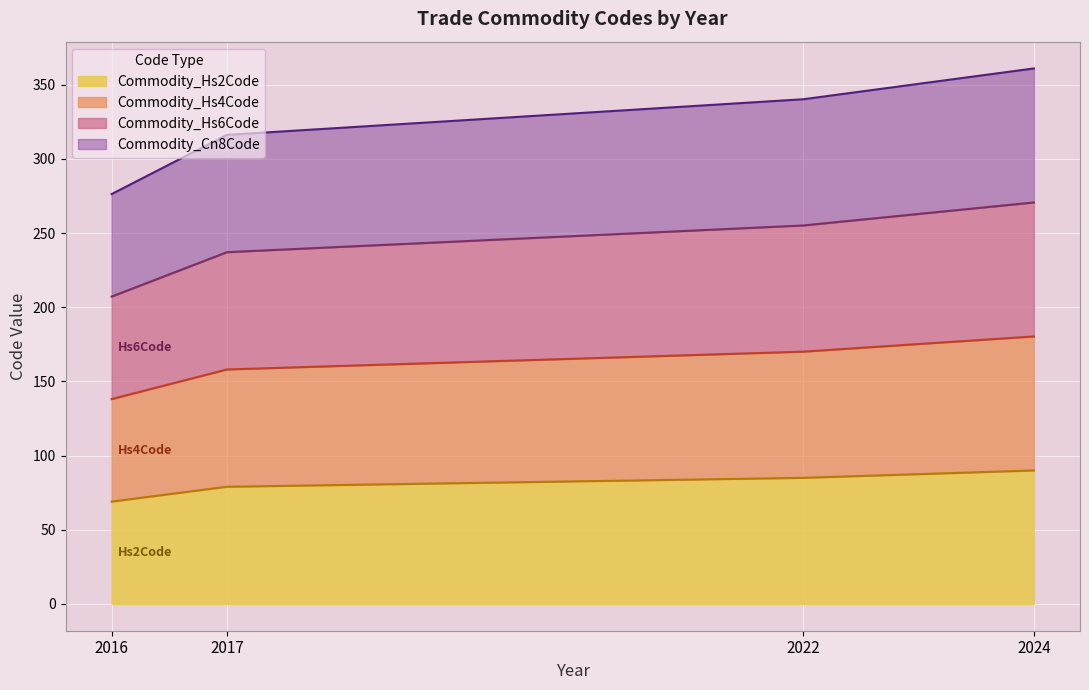

At which category is the sum across all series the highest?

2024